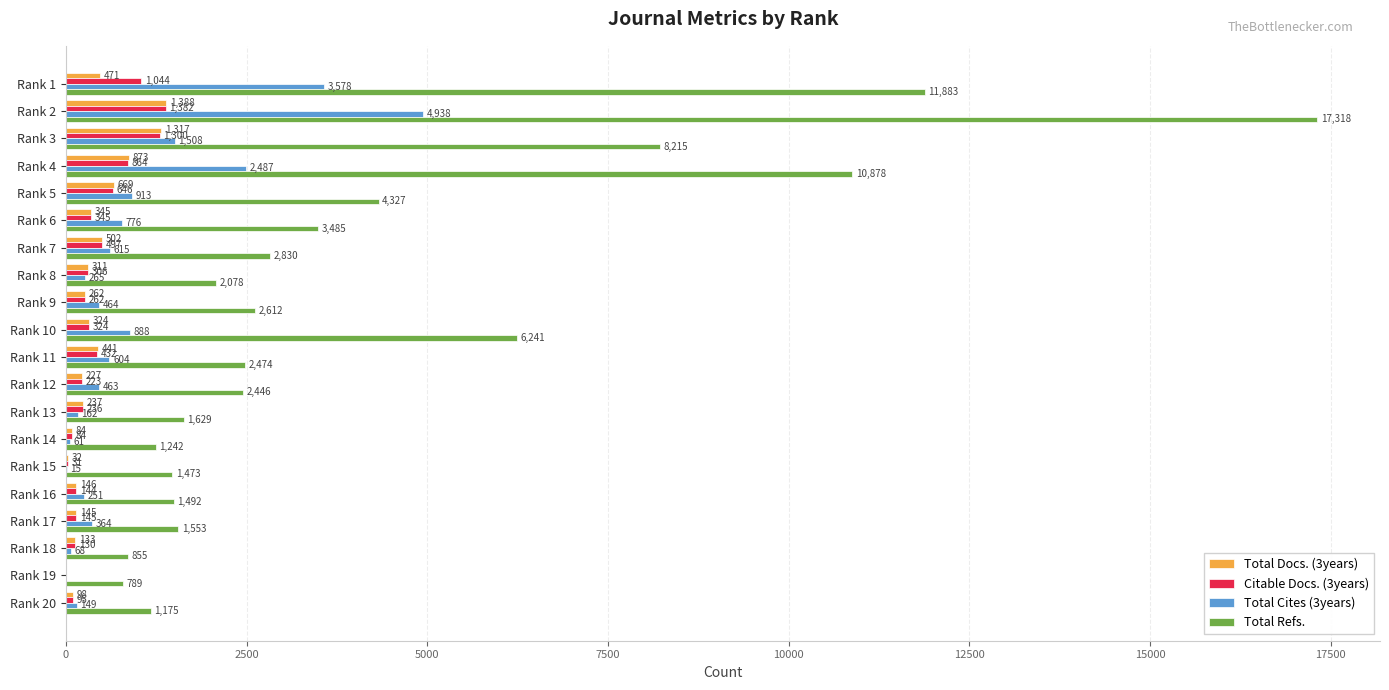

At which category is the sum across all series the highest?

Rank 2